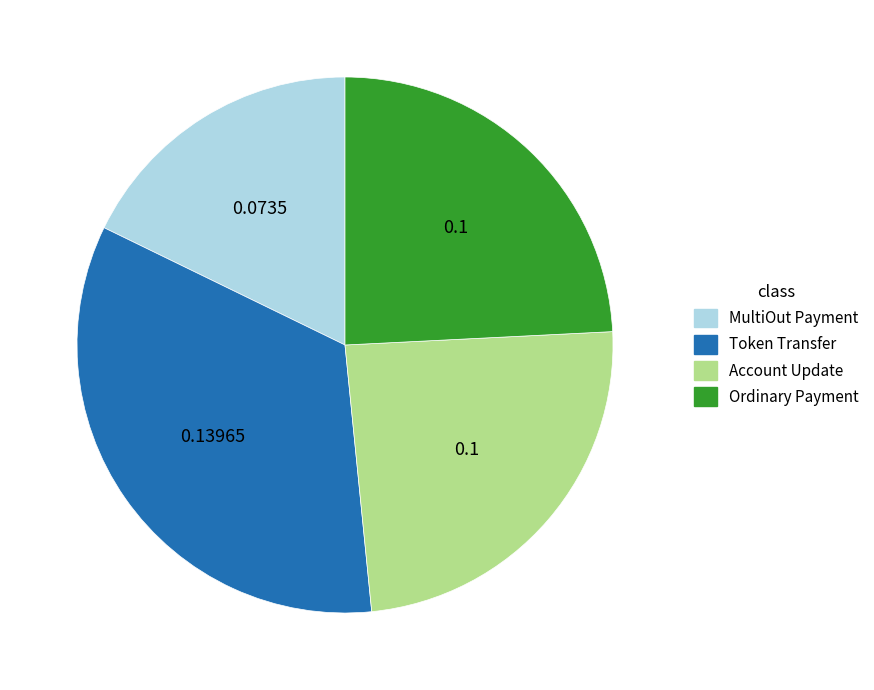

Which category has the biggest portion of the pie?

Token Transfer